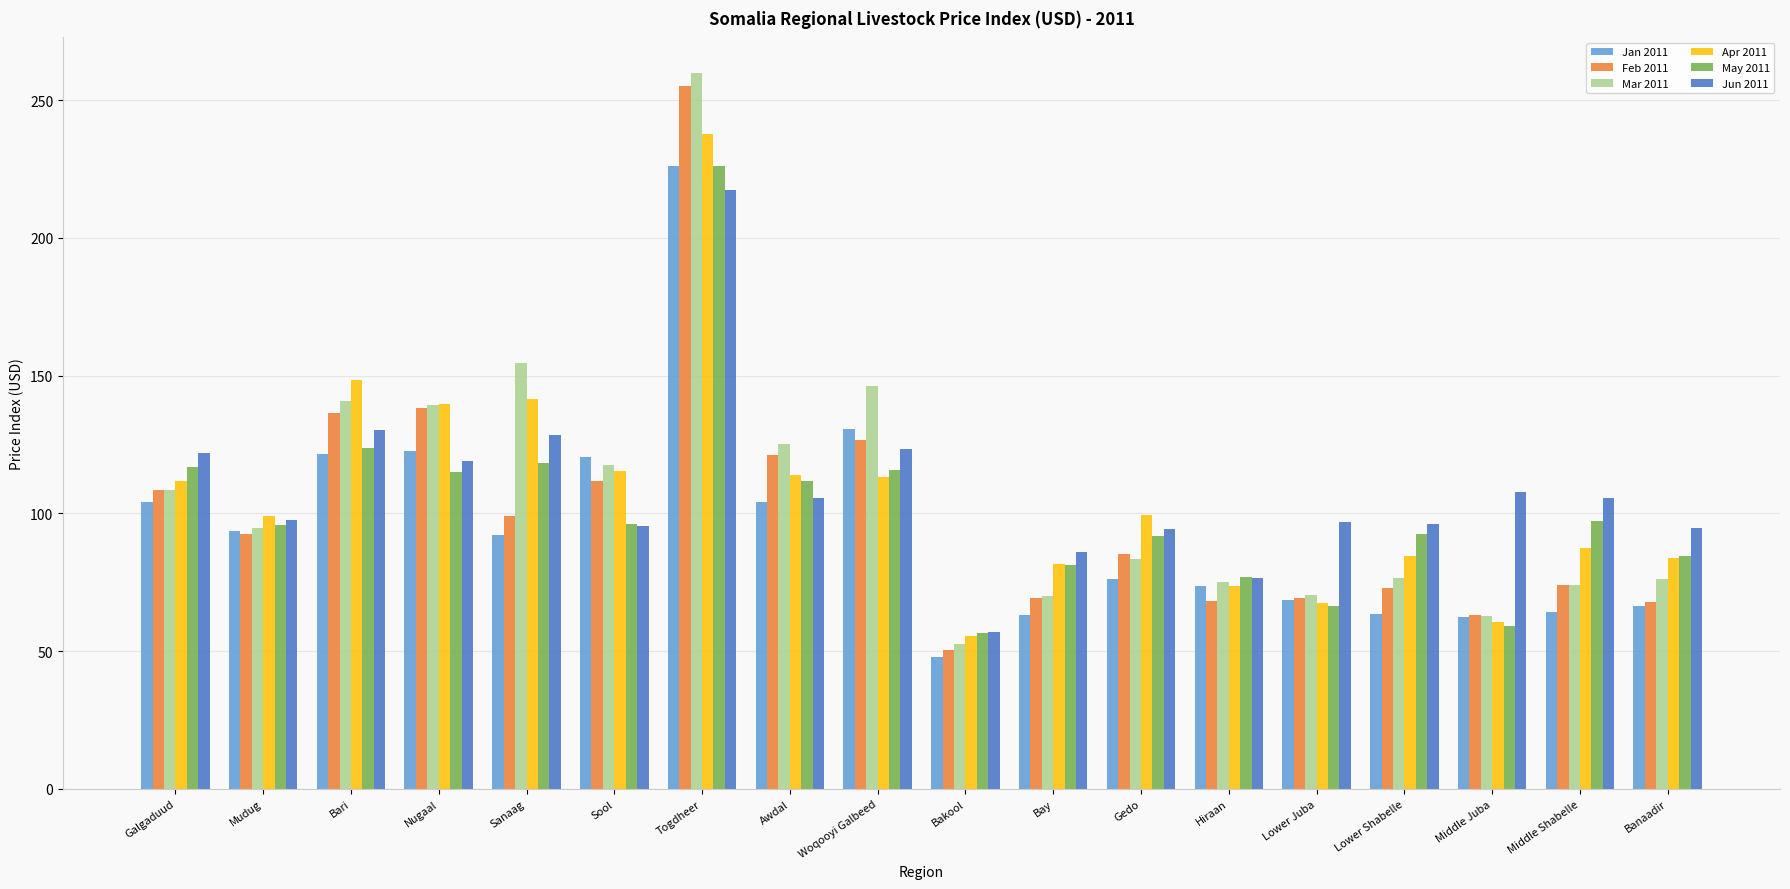

At which category does the chart reach its peak across all series?

Togdheer